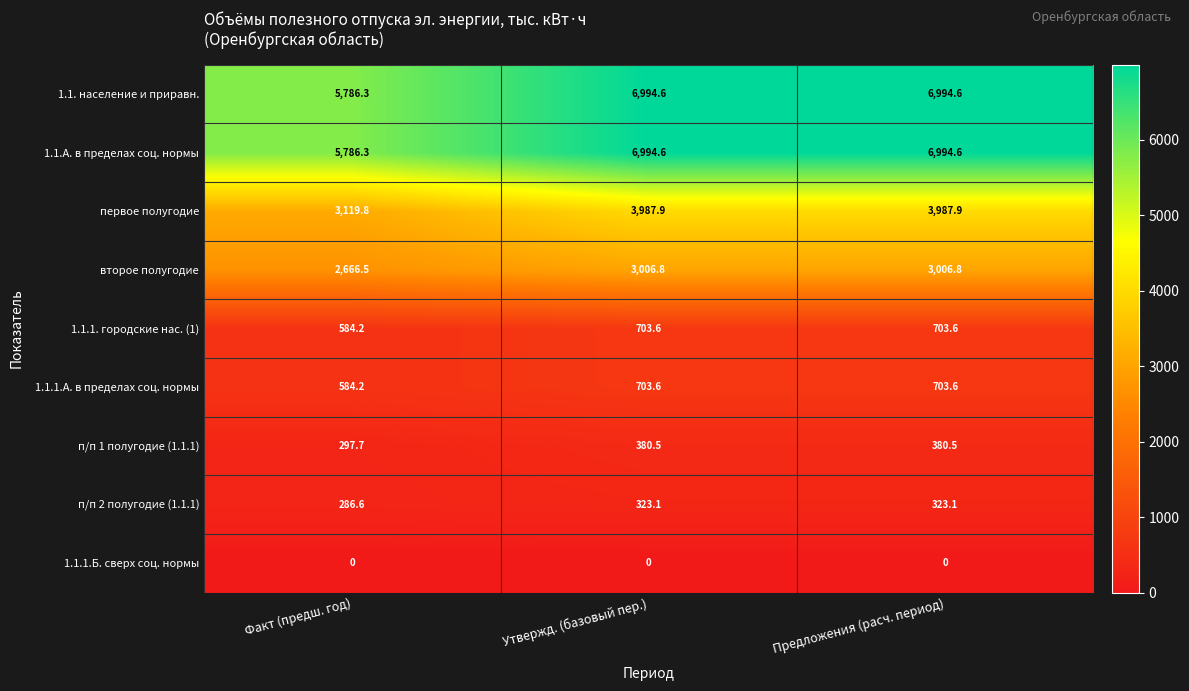

What is the greatest value displayed?

6994.6